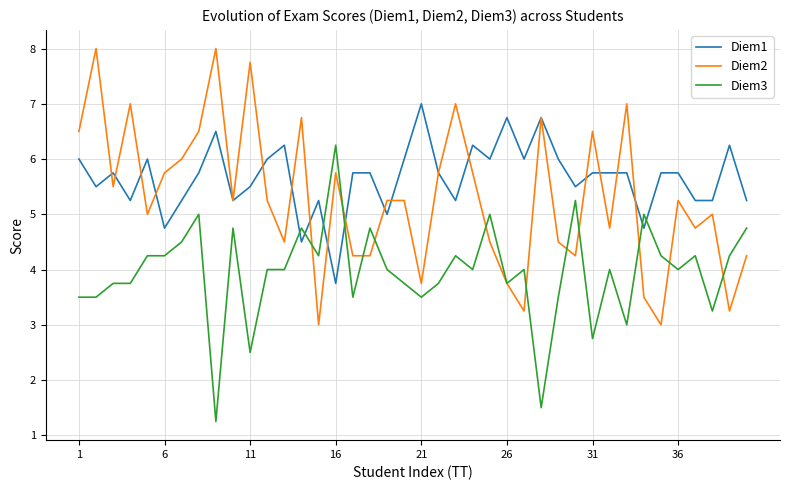

Count the number of data series in this chart.

3